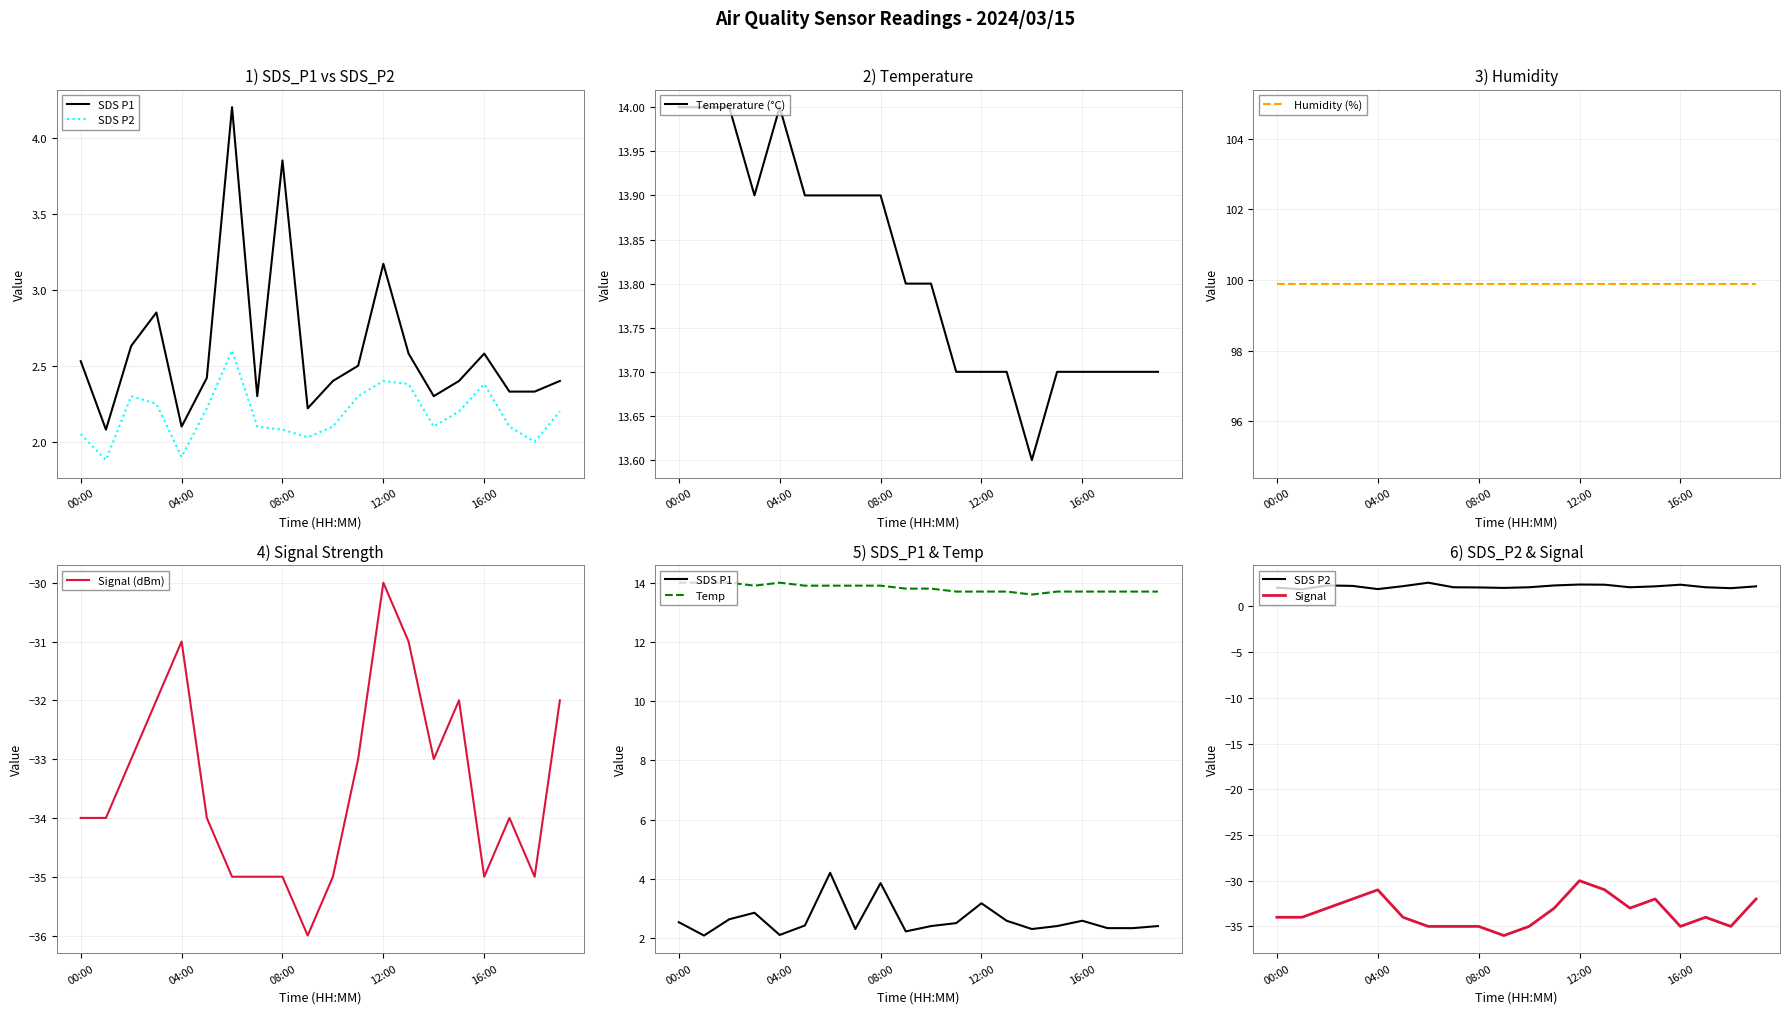

What is the difference between the SDS_P1 values at 05:00 and 13:00?

0.2